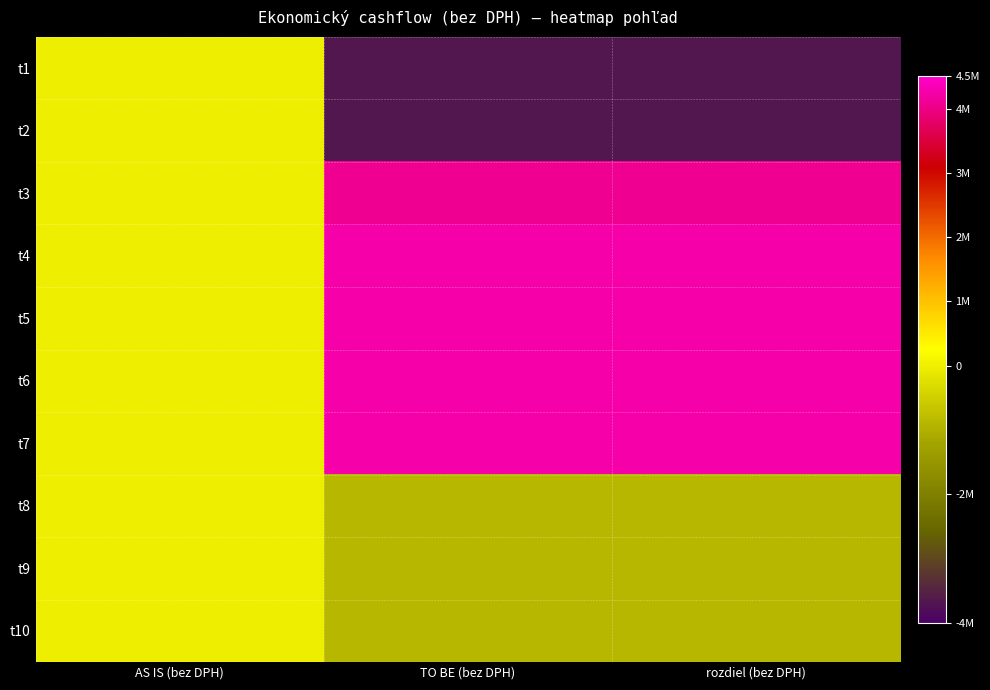

What is the difference between the highest and lowest values at rozdiel (bez DPH)?

7921745.5